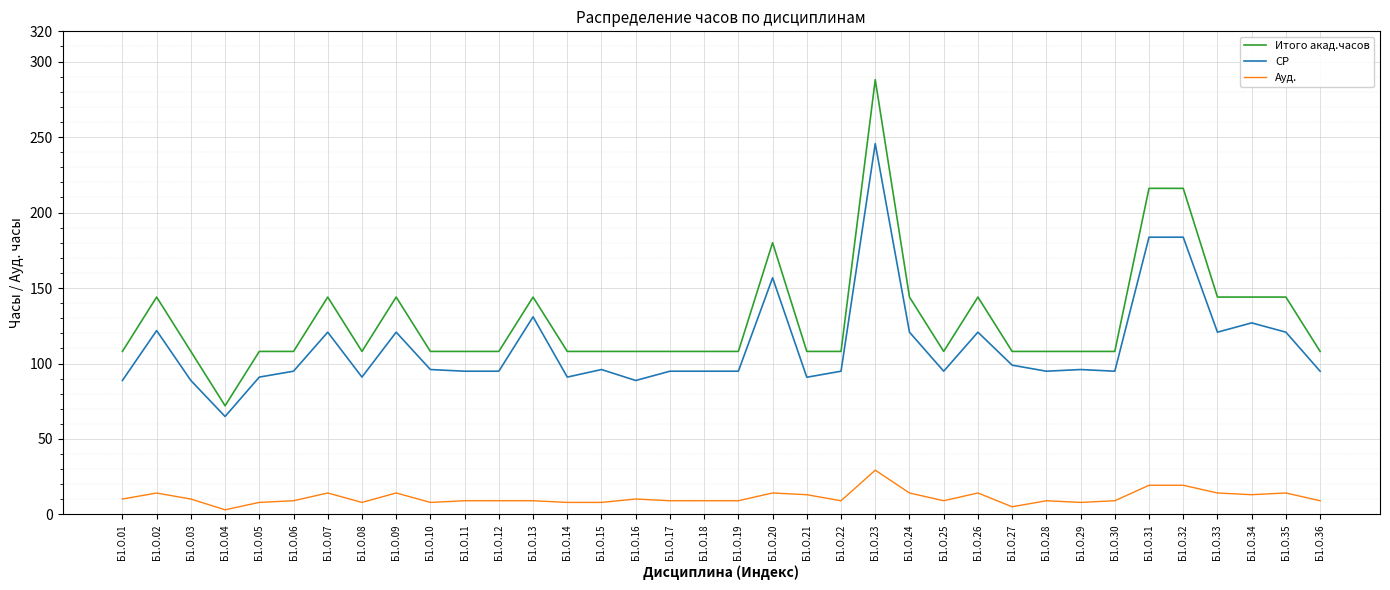

What are all the series names shown in the legend?

Итого акад.часов, СР, Ауд.